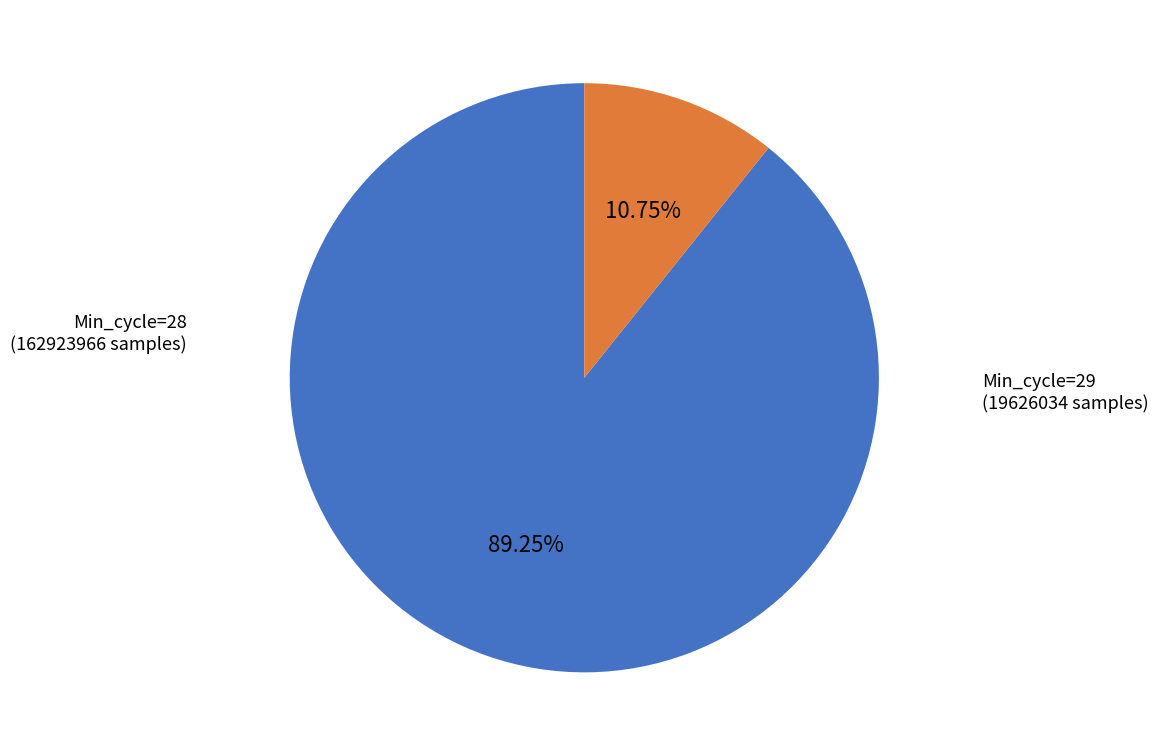

Is there a majority slice in this chart?

Yes